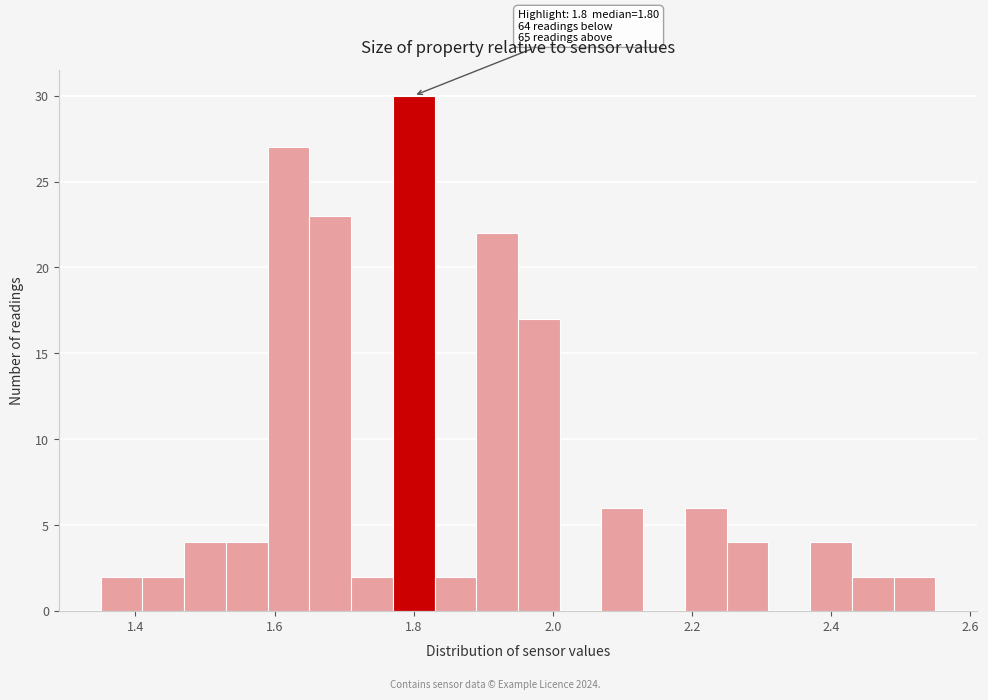

Around what value on the x-axis is the tallest bar? Give the approximate position of its centre, as read against the axis.

1.80